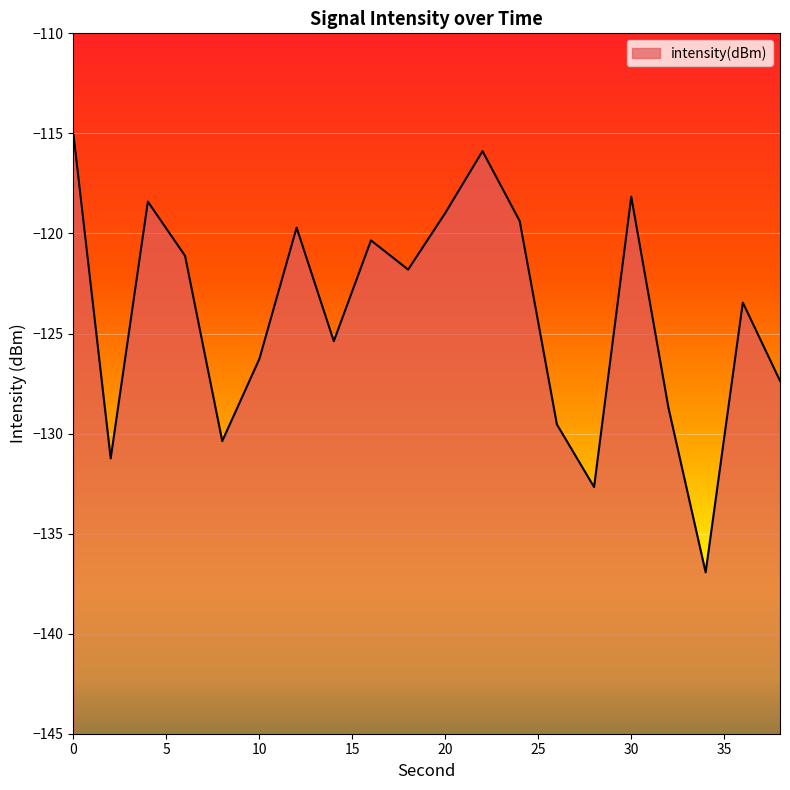

Which label corresponds to the smallest value in the chart?

34